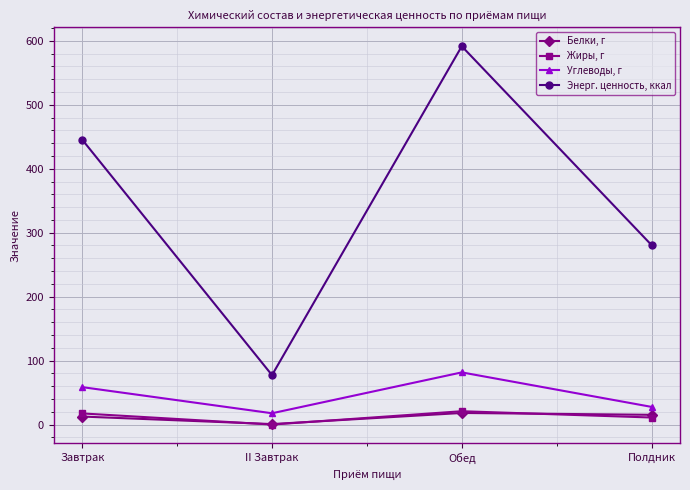

At which label is Углеводы, г closest to 49?

Завтрак